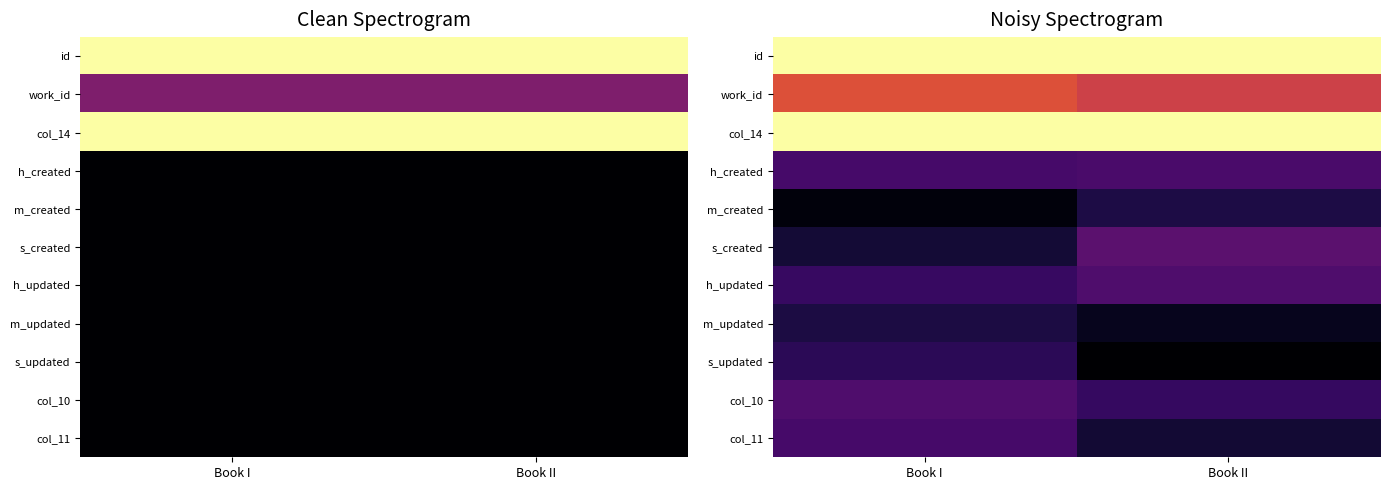

What is the total value across all series at Book I?

4.0